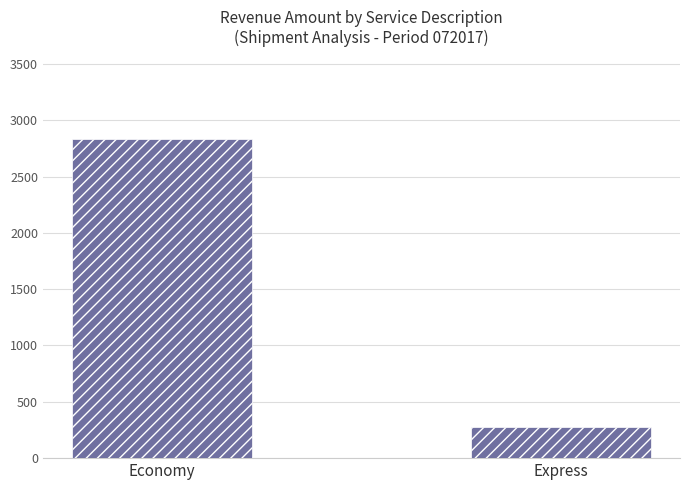

Reading left to right, transcribe all the data shown in this chart.

Economy=2831.0	Express=277.1